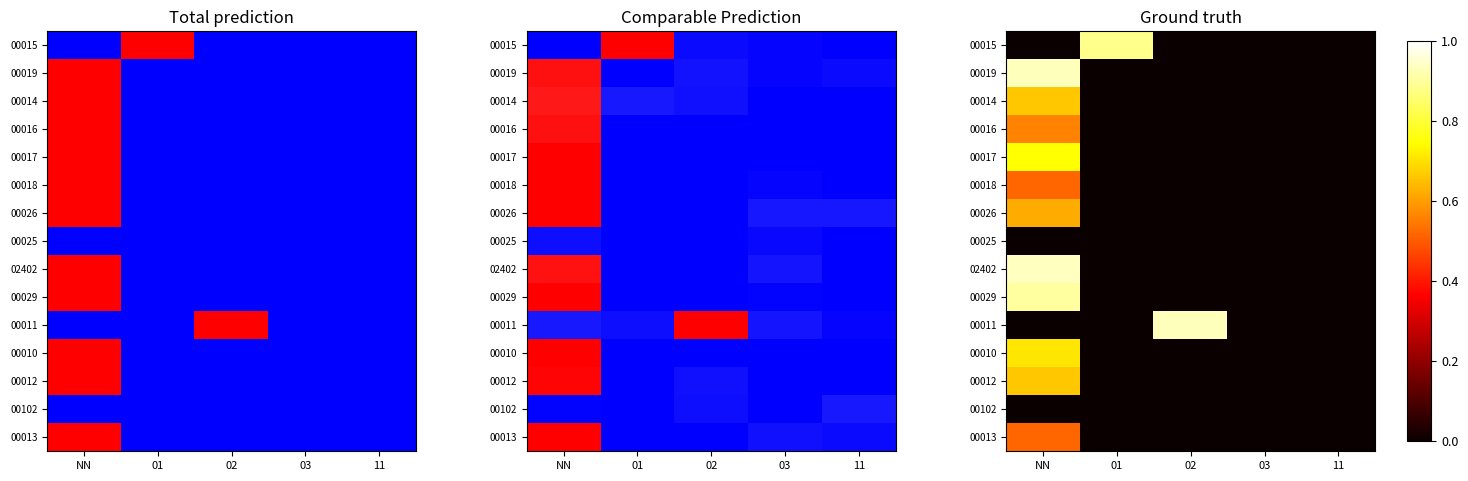

Which series has the largest total across all categories?

02402